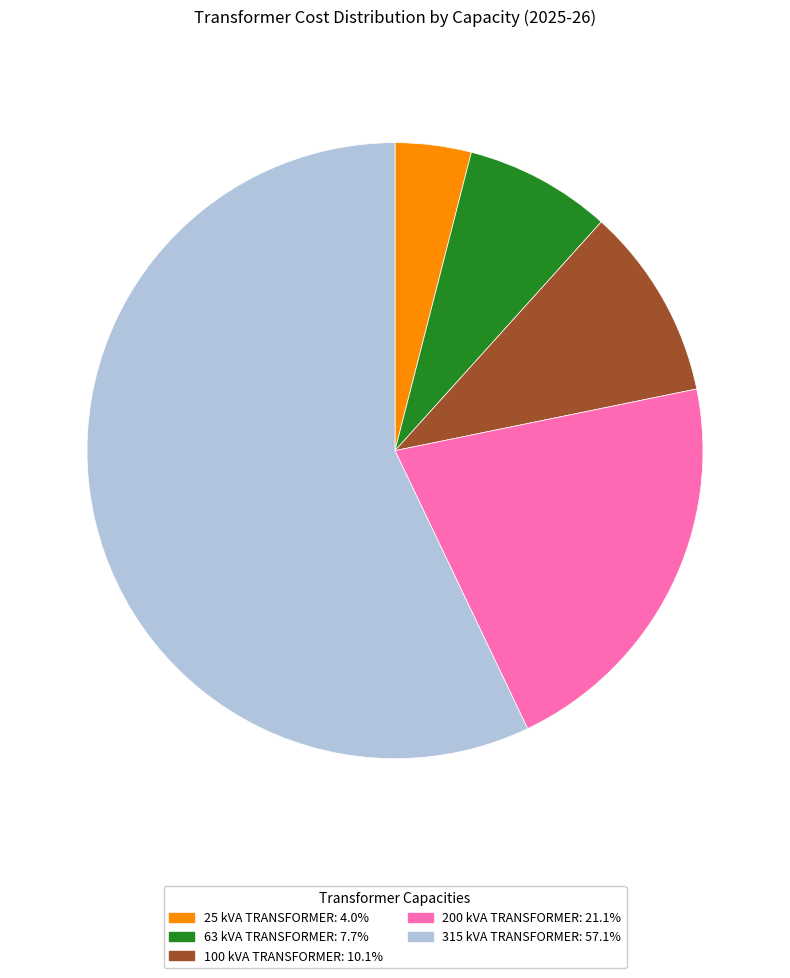

What is the majority slice?

315 kVA TRANSFORMER